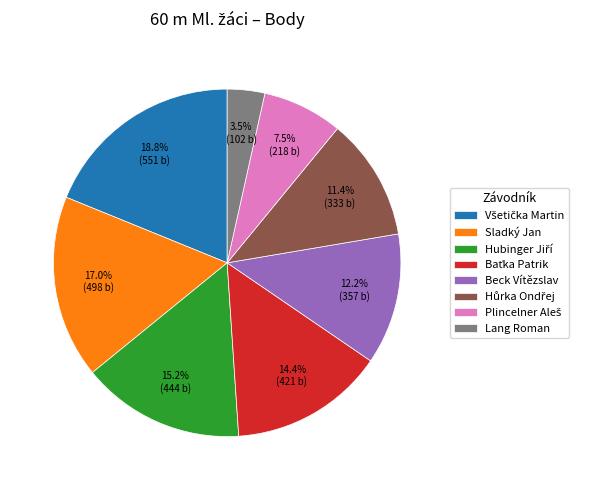

Does Lang Roman represent more than half of the total?

No